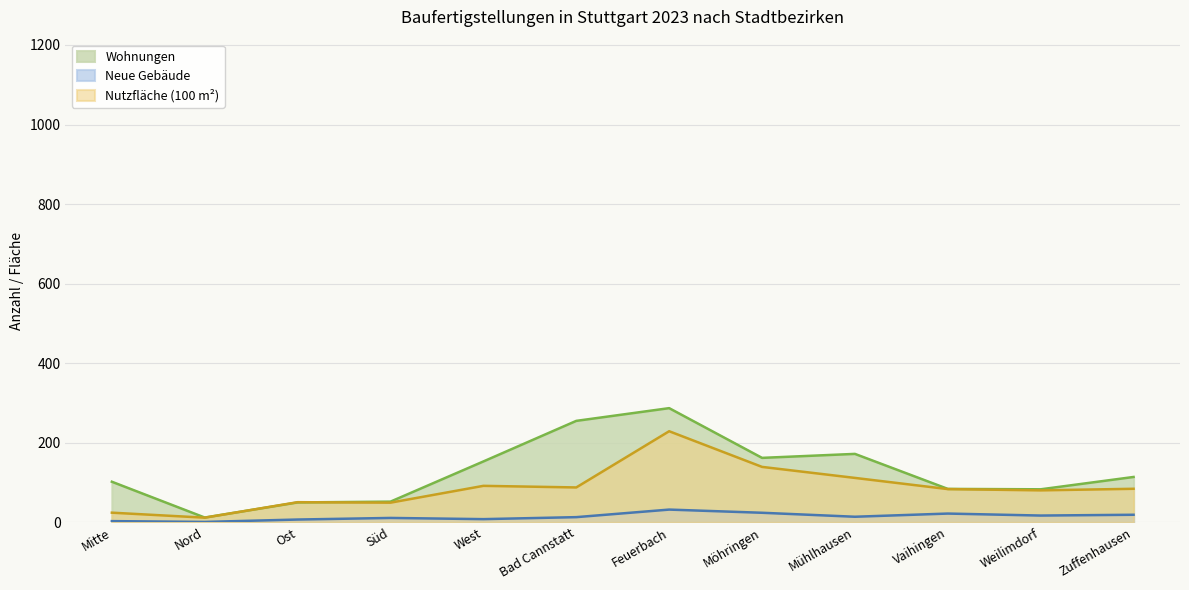

True or false: Neue Gebäude has a value of 8.0 at West.

True